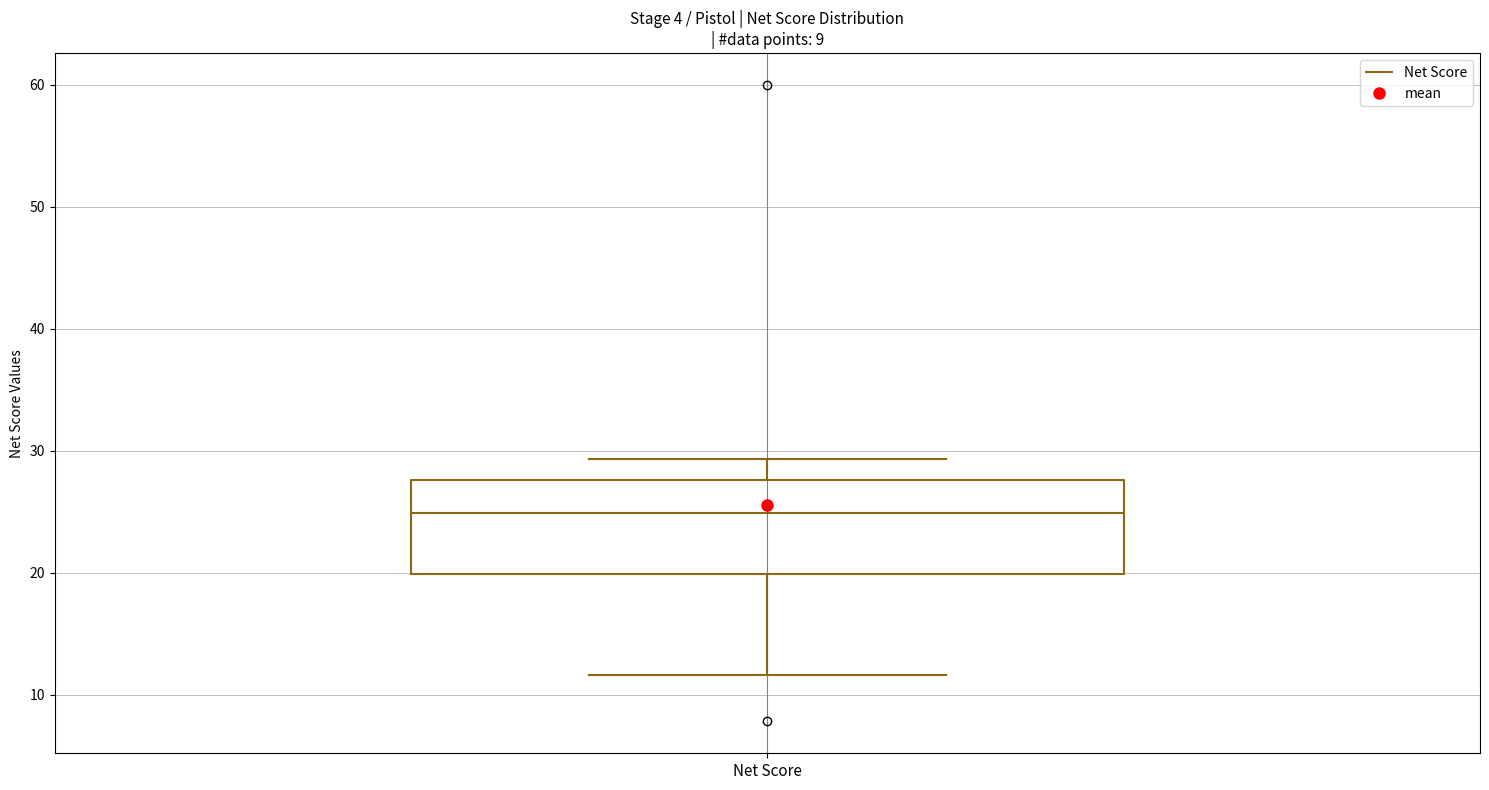

Where does the lower whisker of the box for Net Score end on the y-axis? The values are not printed on the chart, so give them approximately, as read against the axis.

12